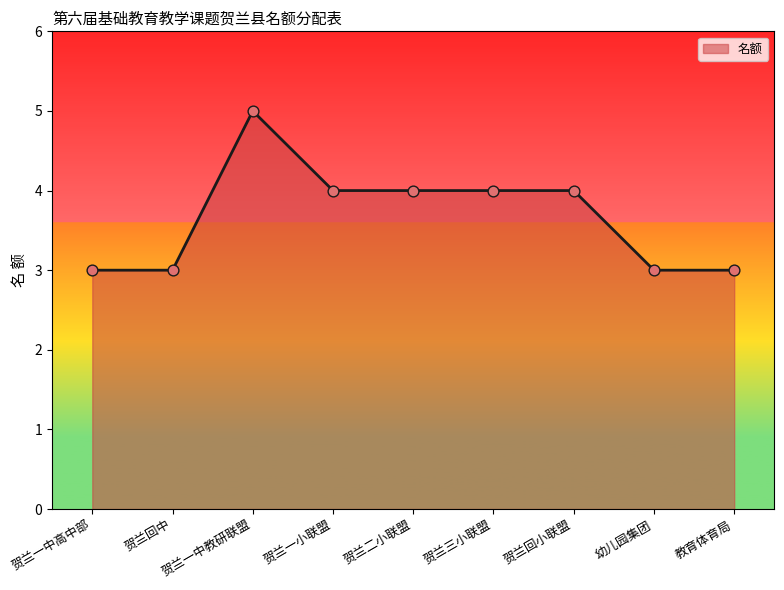

Which has a higher value, 贺兰三小联盟 or 幼儿园集团?

贺兰三小联盟